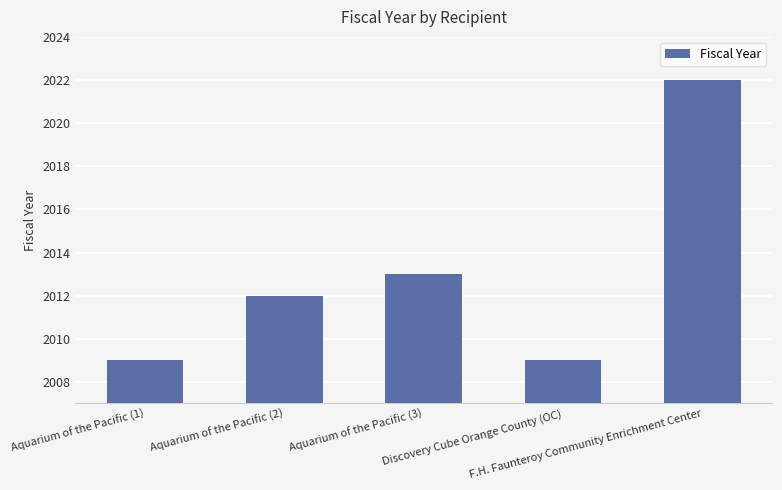

What is the change in value from Aquarium of the Pacific (2) to F.H. Faunteroy Community Enrichment Center?

+10